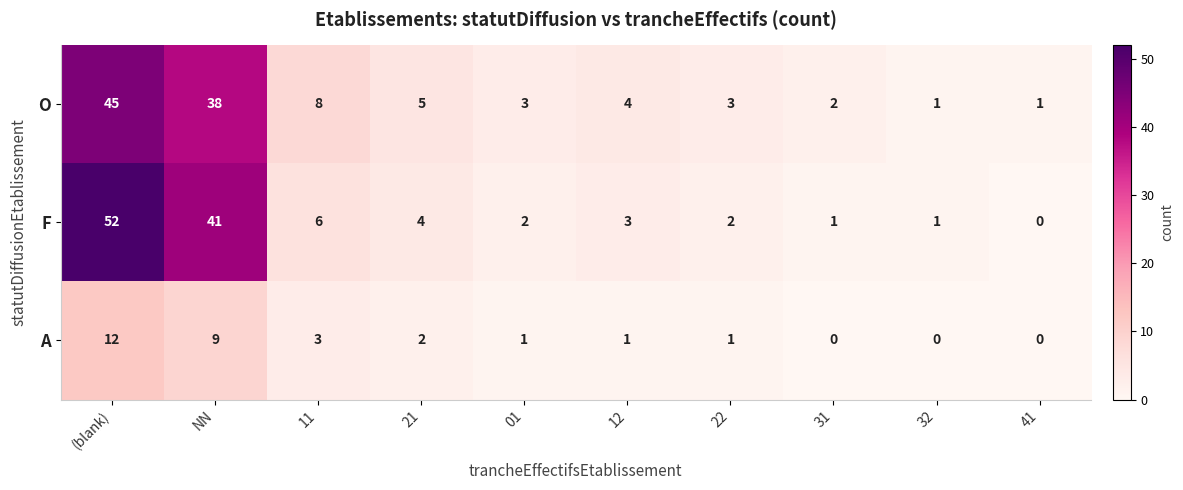

List the series in order of their peak value, highest first.

F, O, A